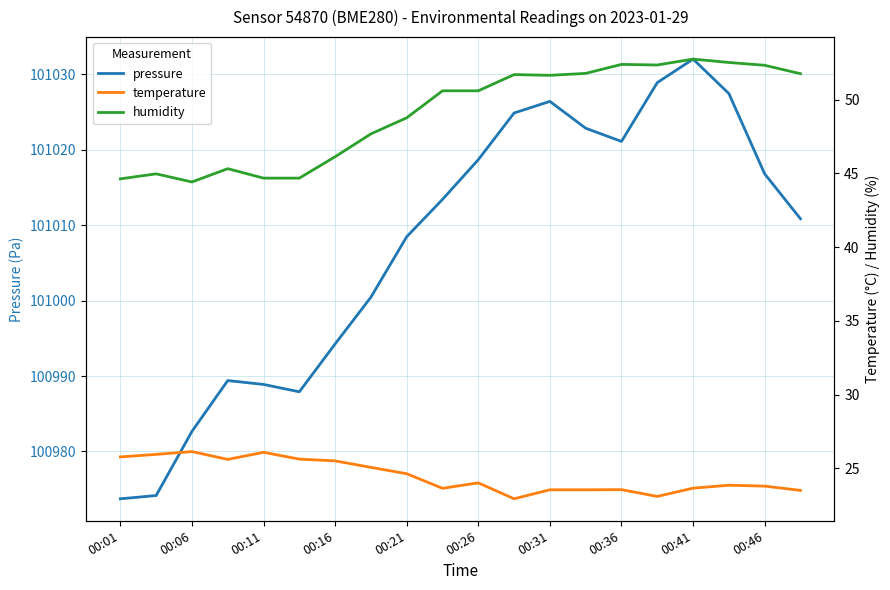

What is the value of the humidity point at the 15th from the left?

52.4